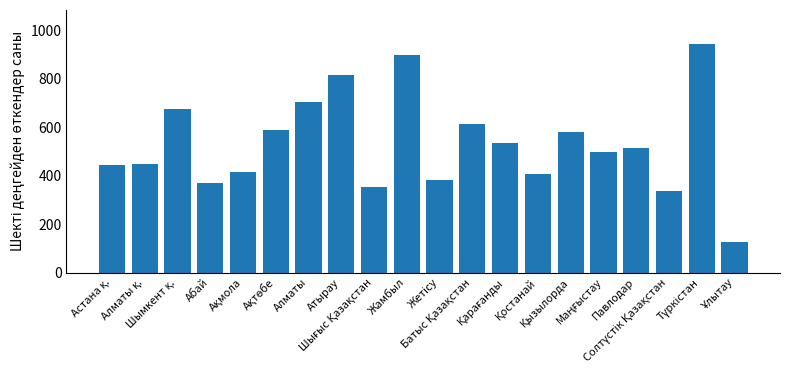

What is the difference between the maximum and minimum values?

816